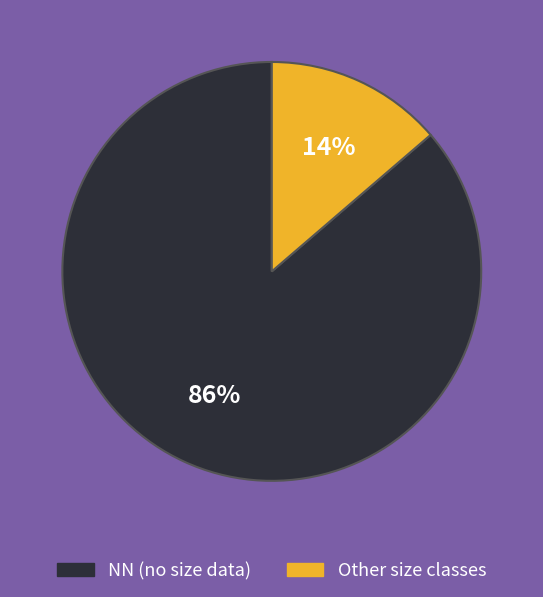

Does any single category account for the majority?

Yes